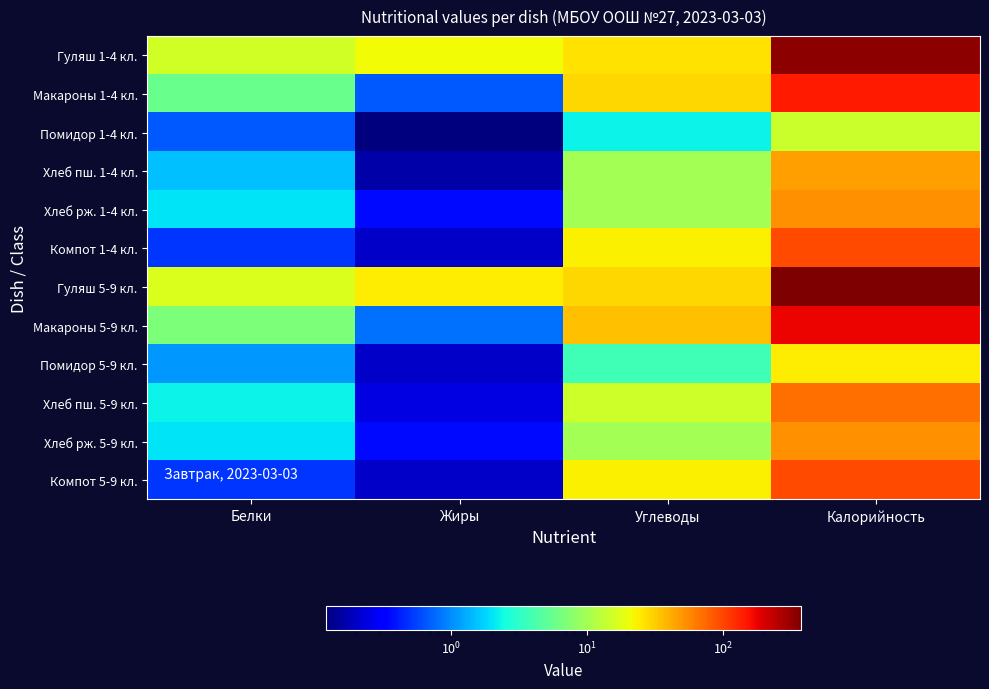

How many series are shown in this chart?

12